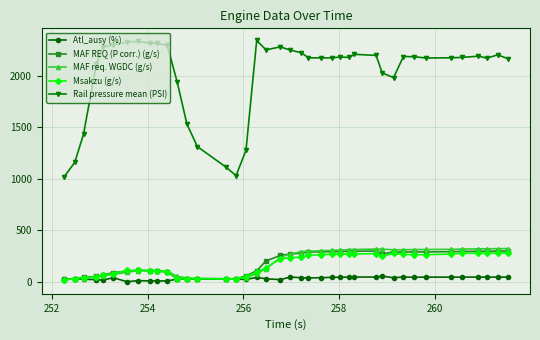

Which series has the largest total across all categories?

Rail pressure mean (PSI)